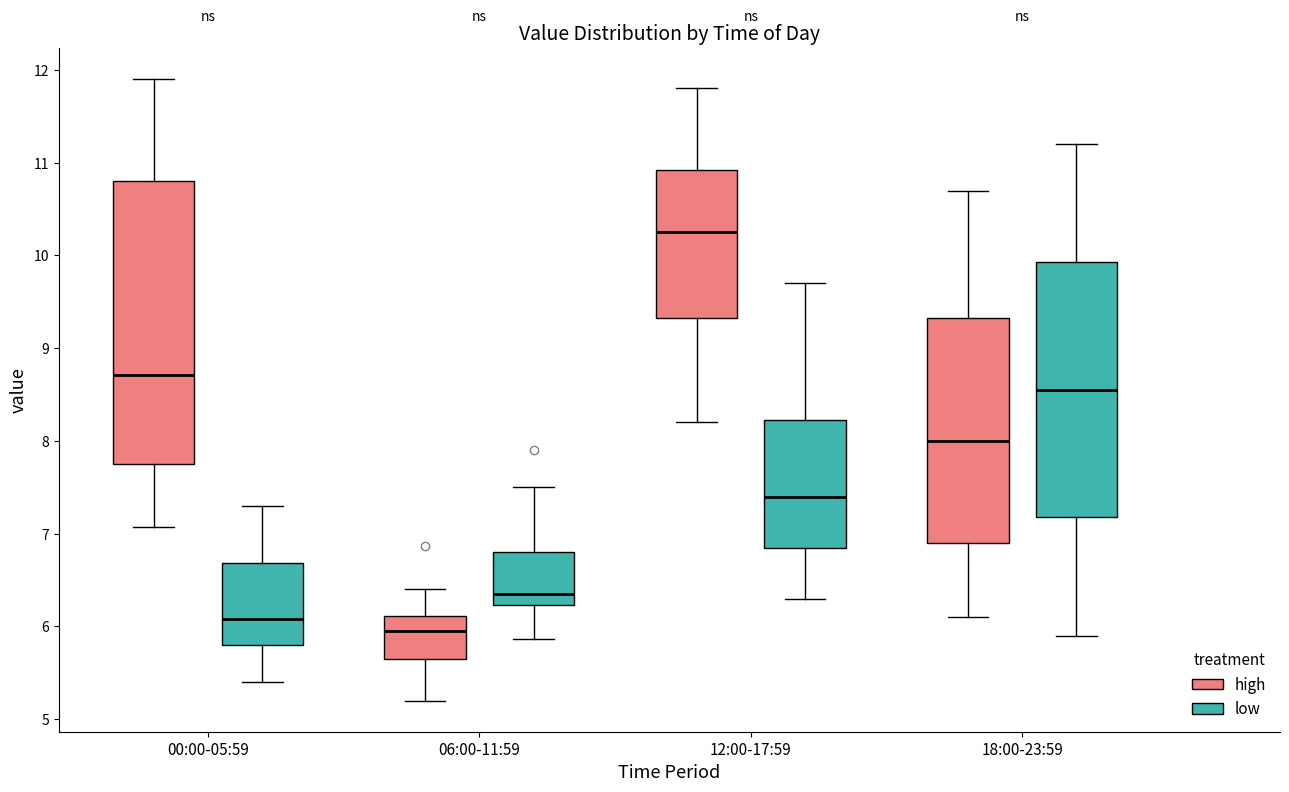

Which box's median line is the highest?

12:00-17:59 (high)